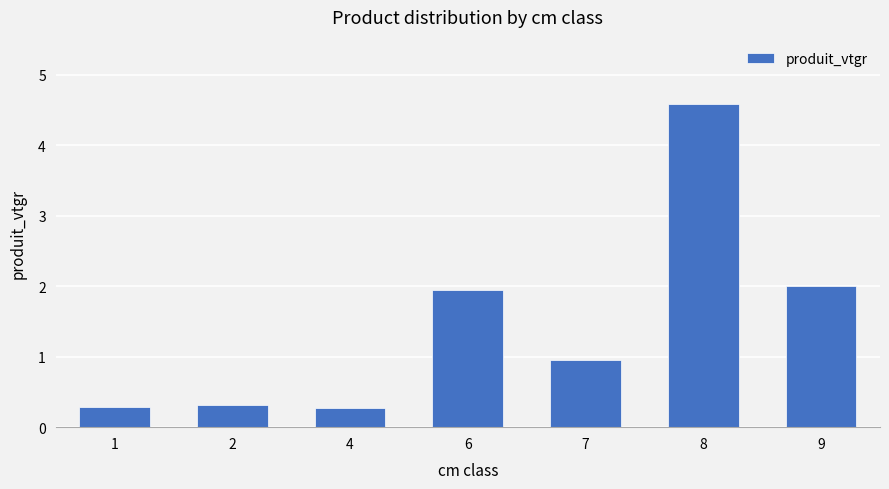

What is the value of the 4th bar from the left?

1.9